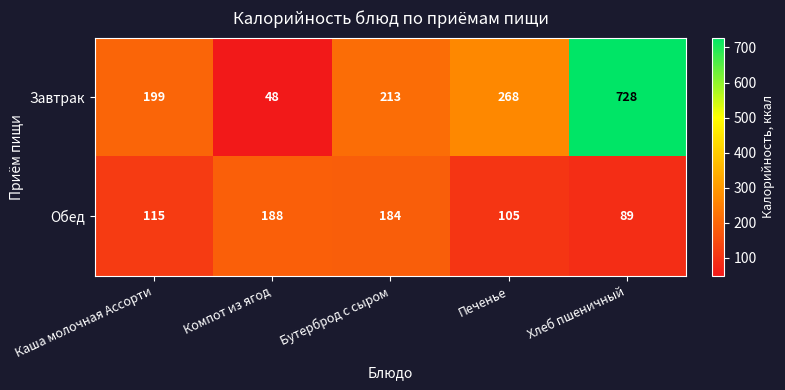

What is the average value of the Обед series?

136